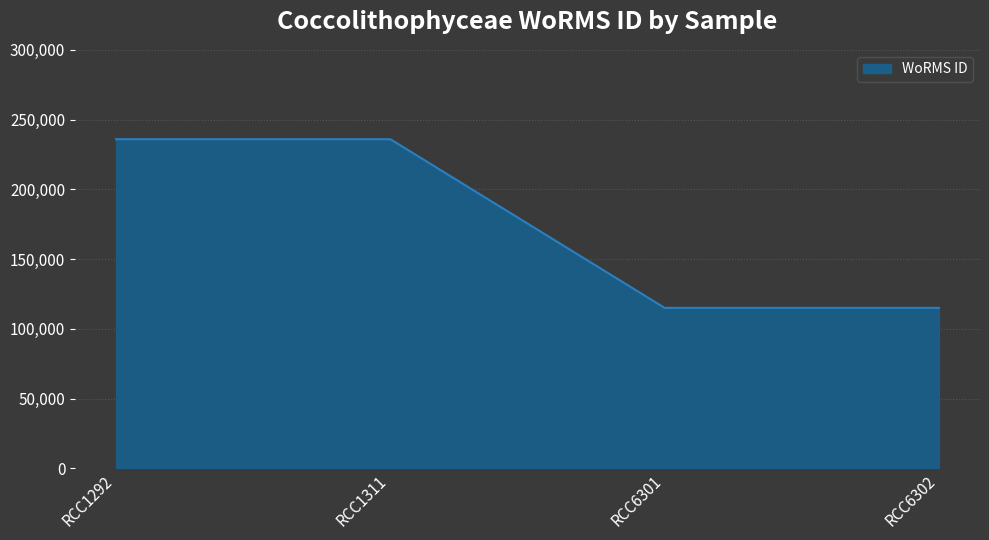

Between RCC6301 and RCC1292, which is larger?

RCC1292